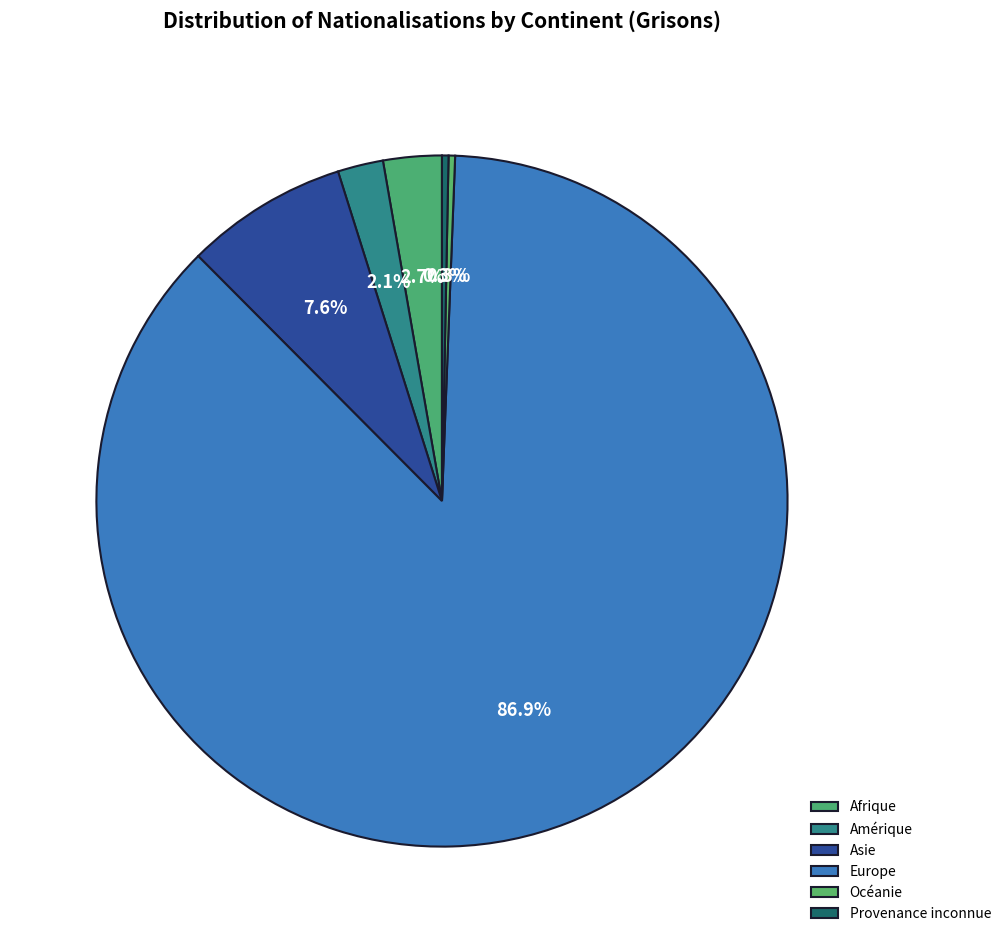

How many segments does this pie chart have?

6